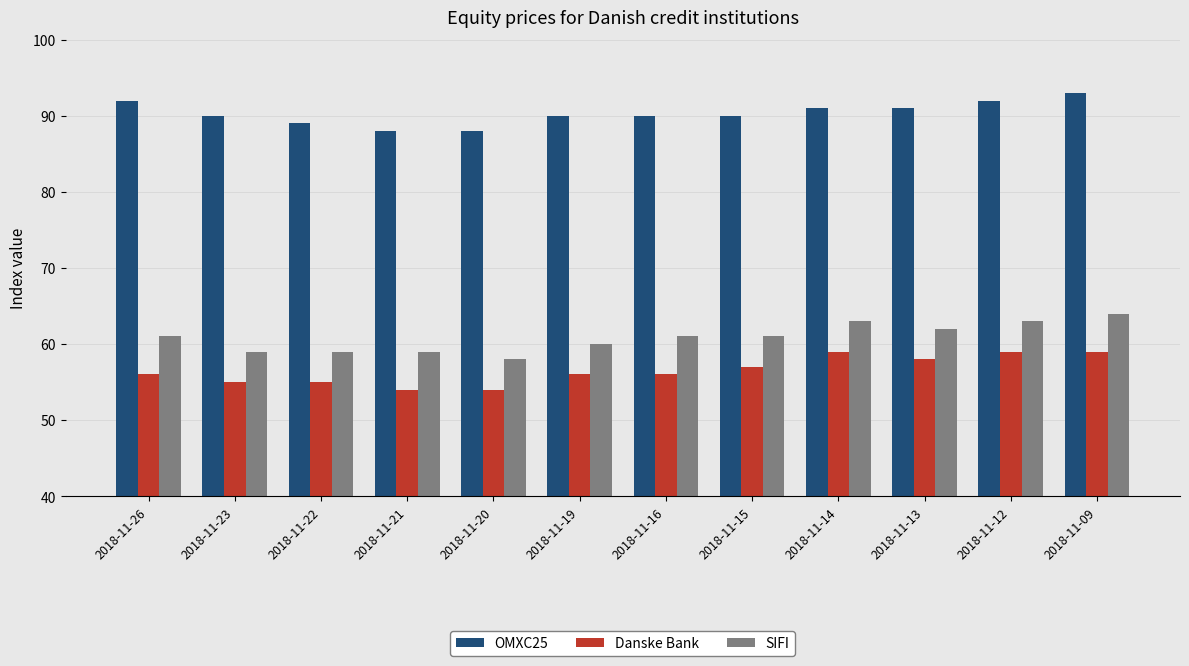

What is the spread (max minus min) of values at 2018-11-14?

32